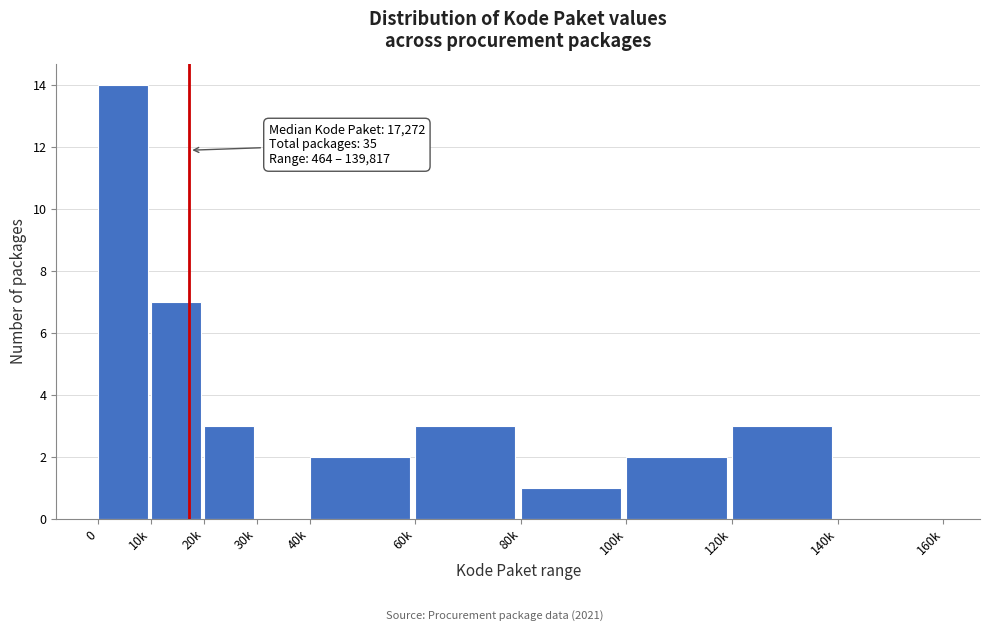

Reading left to right, extract all data points from this chart.

0=14	10k=7	20k=3	30k=0	40k=2	60k=3	80k=1	100k=2	120k=3	140k=0